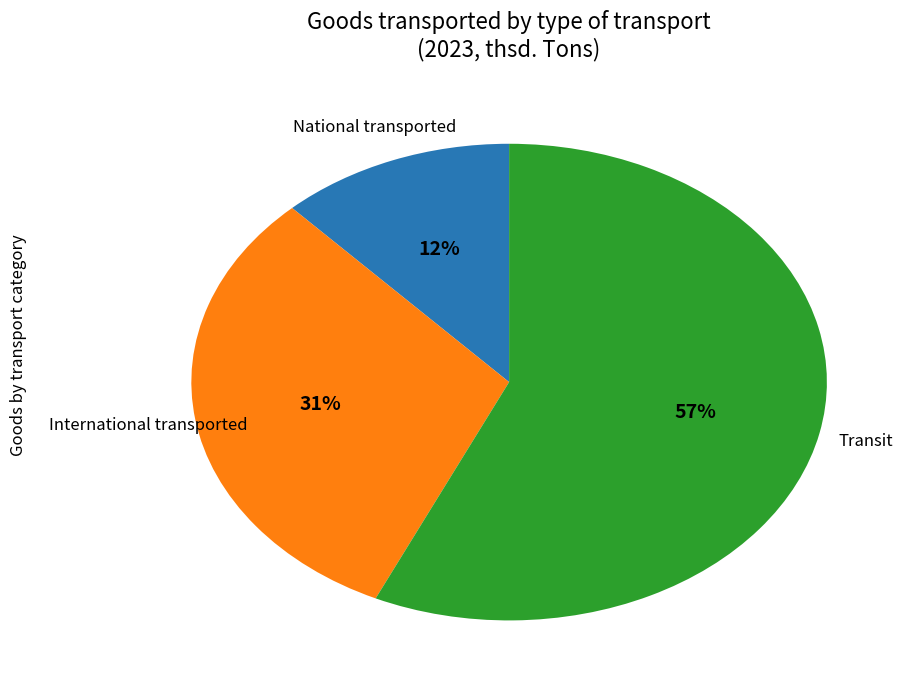

What is the majority slice?

Transit